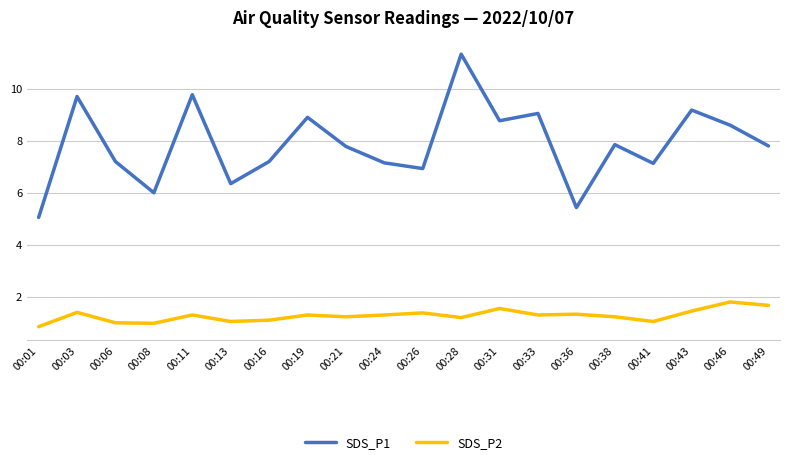

True or false: SDS_P1 and SDS_P2 cross at least once.

False